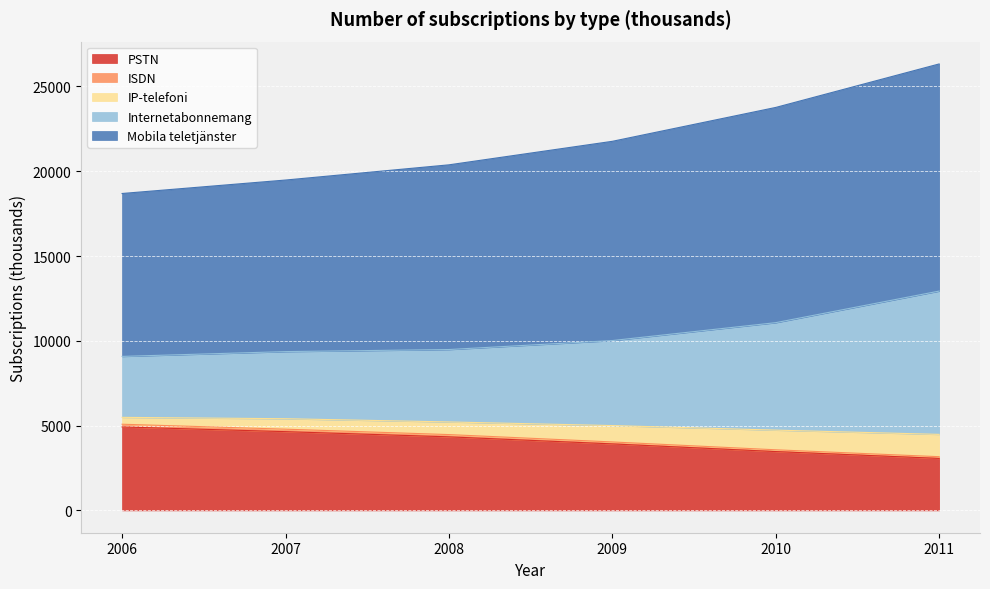

What is the lowest value of the PSTN series?

3066